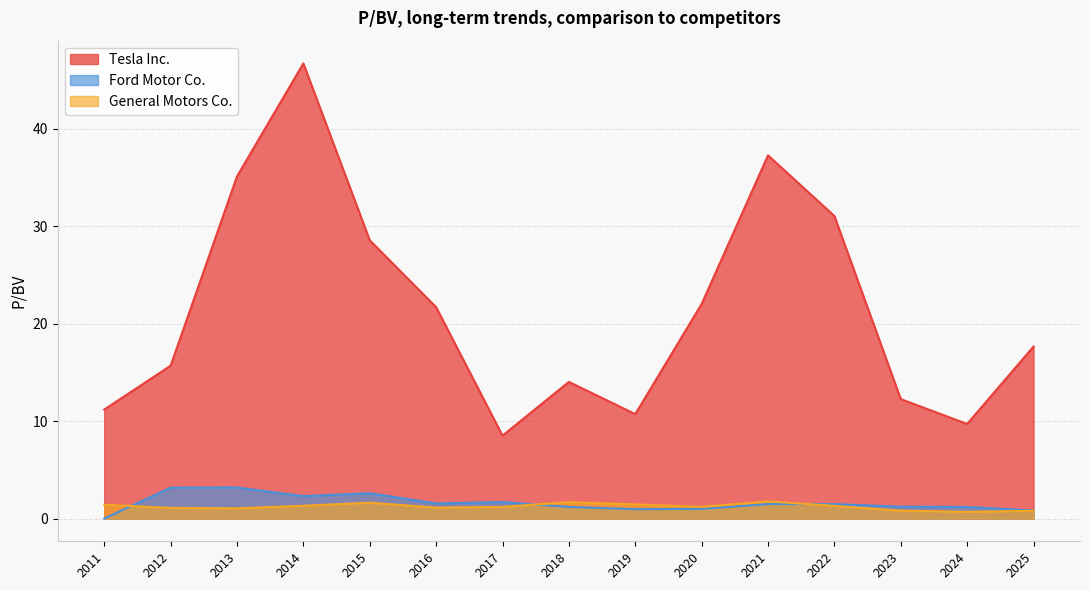

Where is the first local maximum for Tesla Inc.?

2014